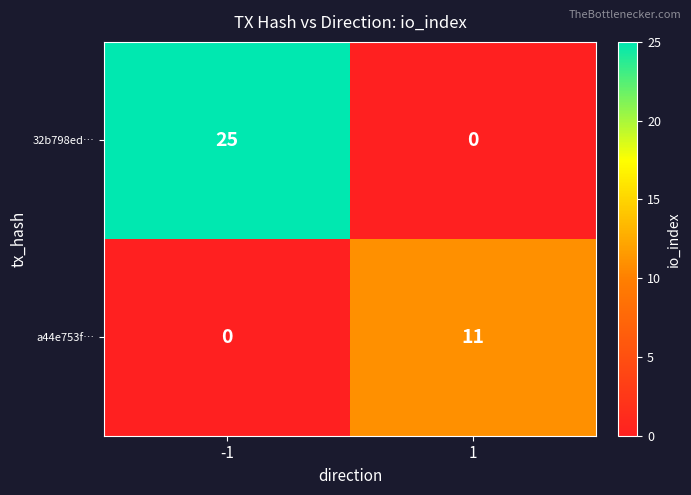

How many data points in 32b798ed… are less than 25?

1